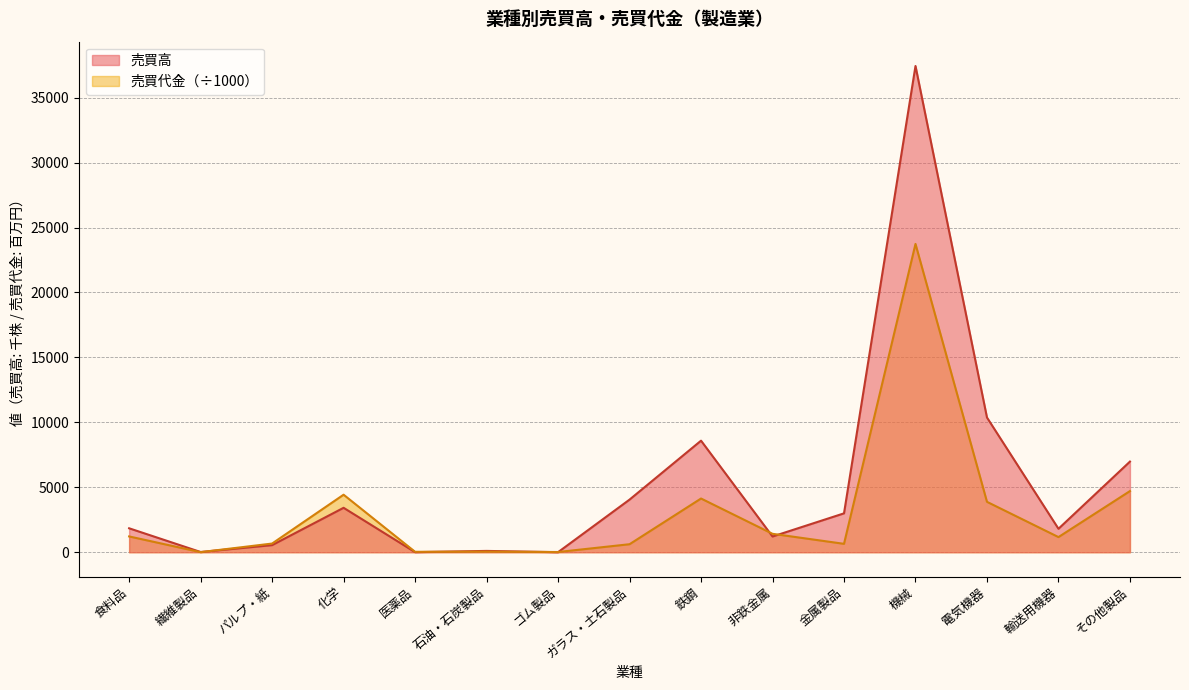

What is the approximate value of 売買代金 at 食料品?

1217.7